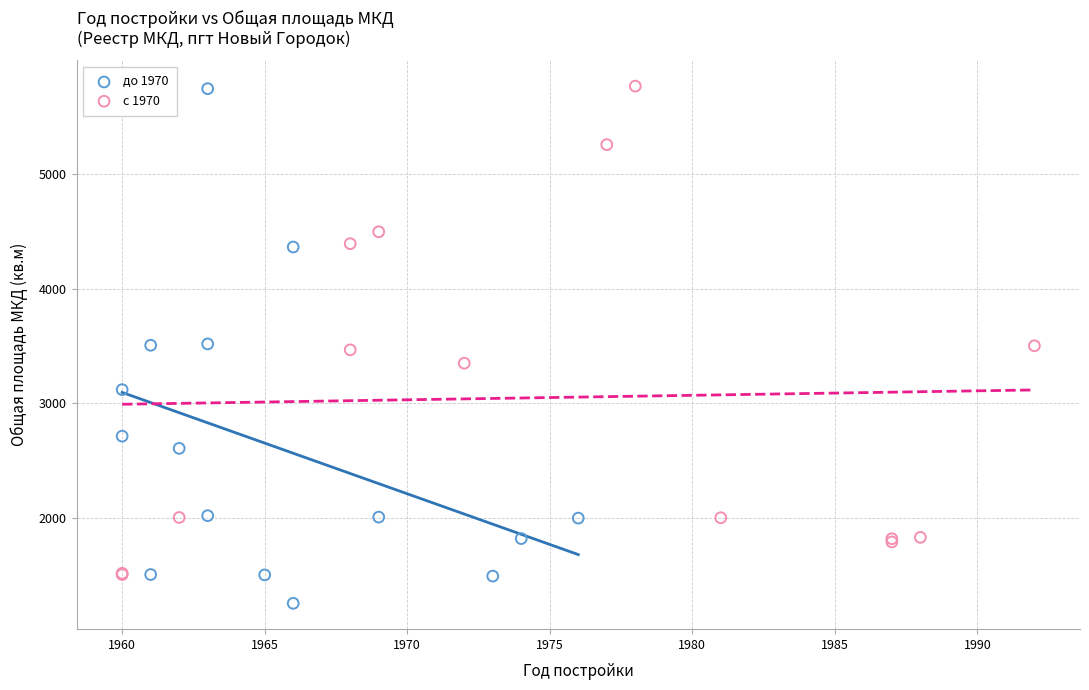

Which series reaches the minimum Y coordinate?

до 1970